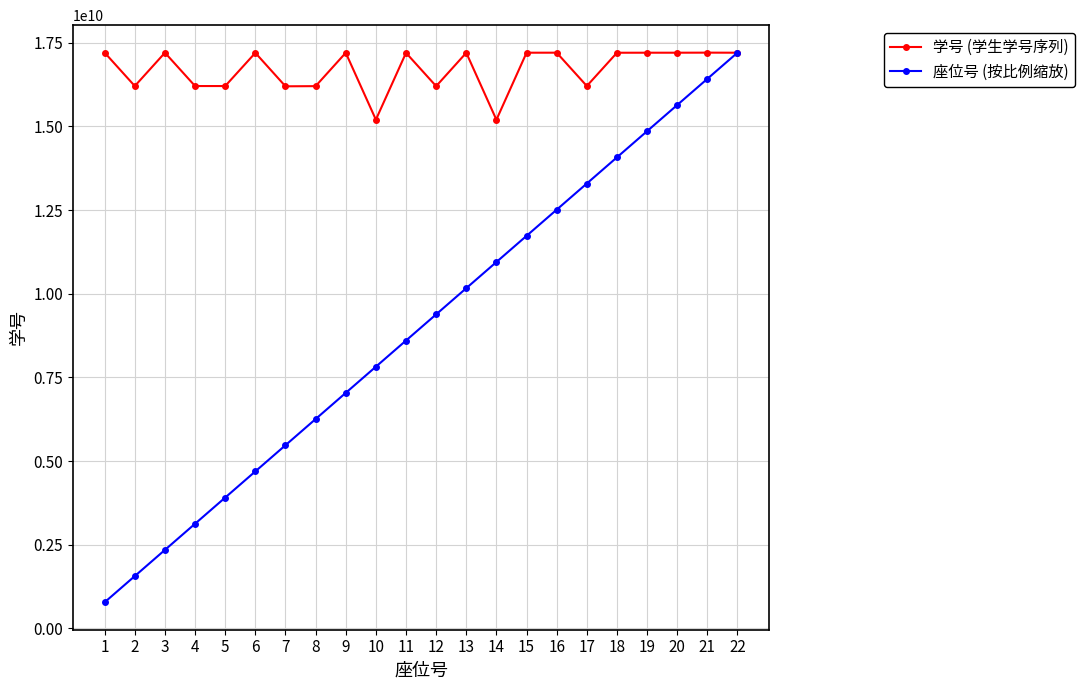

Which category has the lowest value across all series?

1